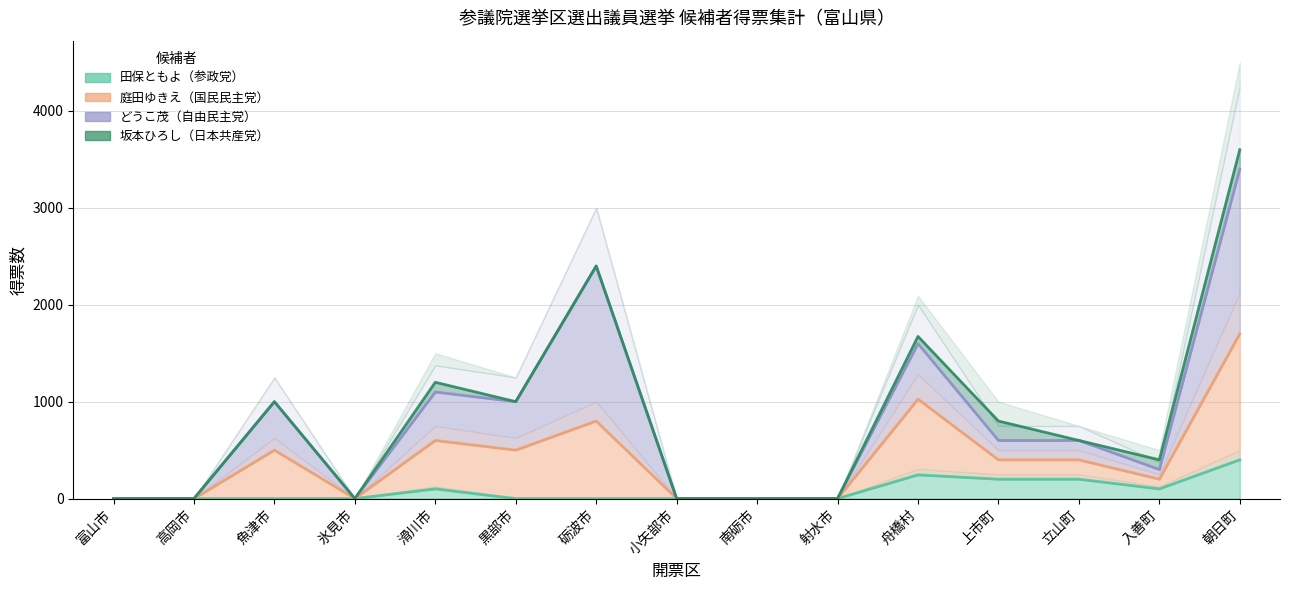

True or false: 田保ともよ（参政党） and 庭田ゆきえ（国民民主党） cross at least once.

False